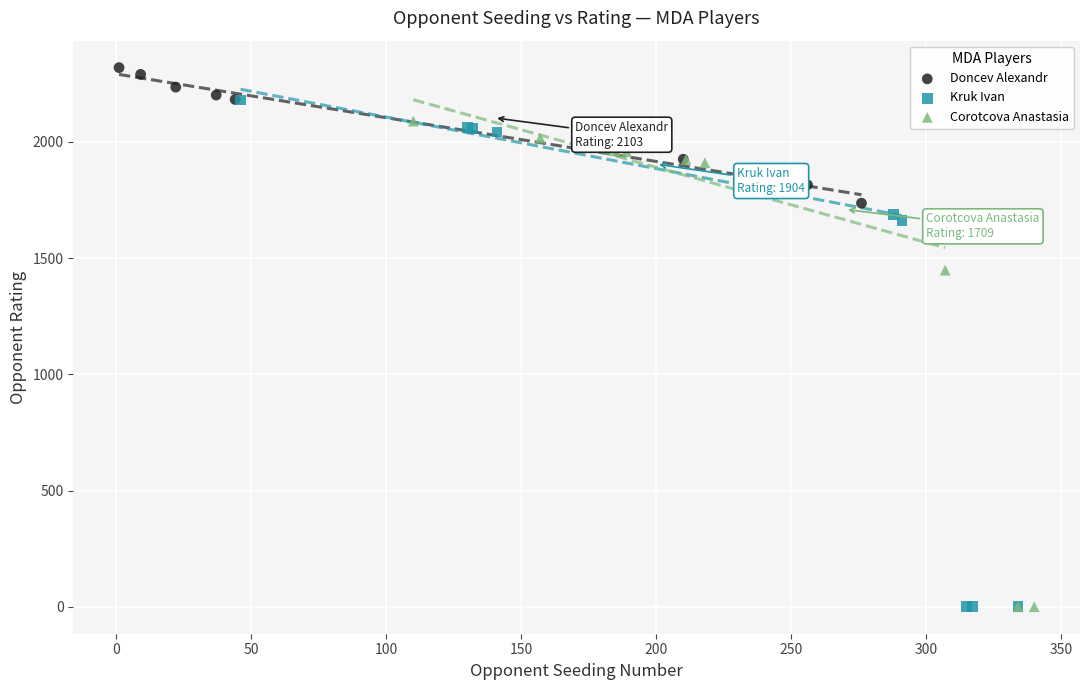

Which series contains the highest Y value?

Doncev Alexandr